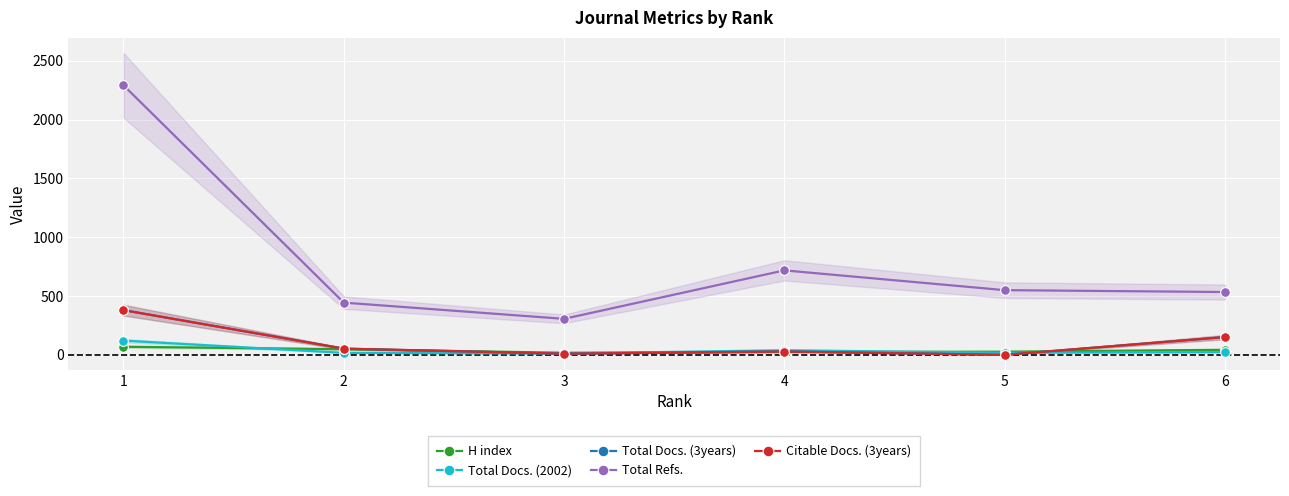

How many data points does each series have?

6